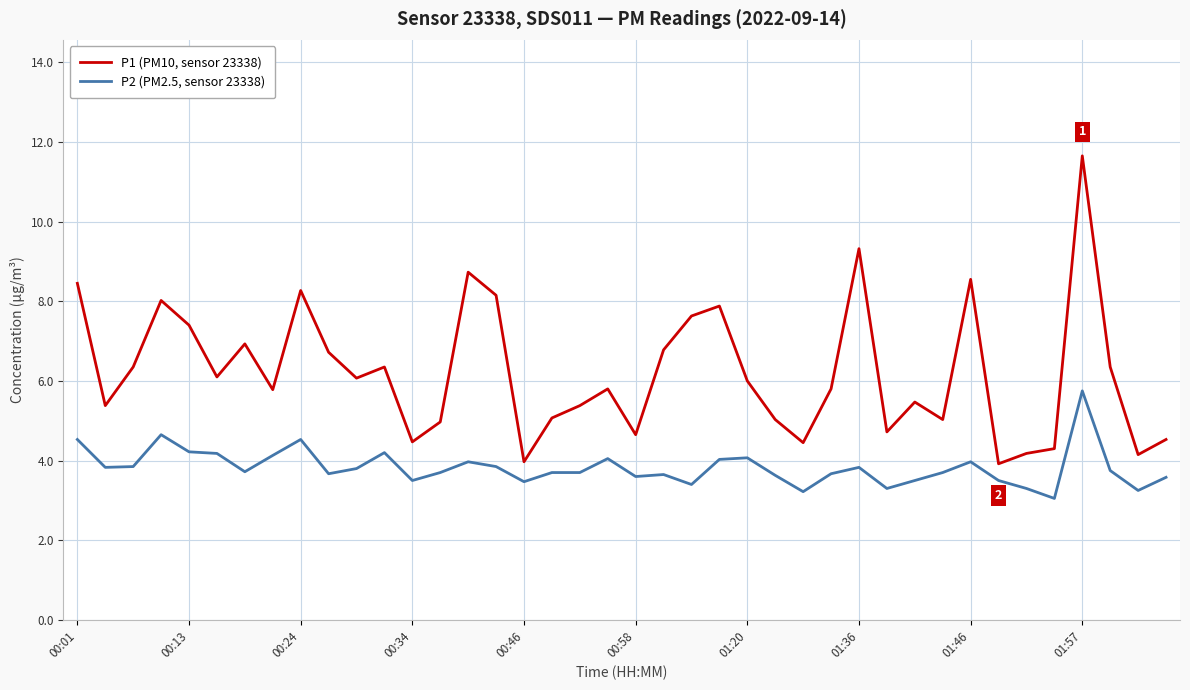

List the series in order of their overall mean, highest first.

P1 (PM10, sensor 23338), P2 (PM2.5, sensor 23338)